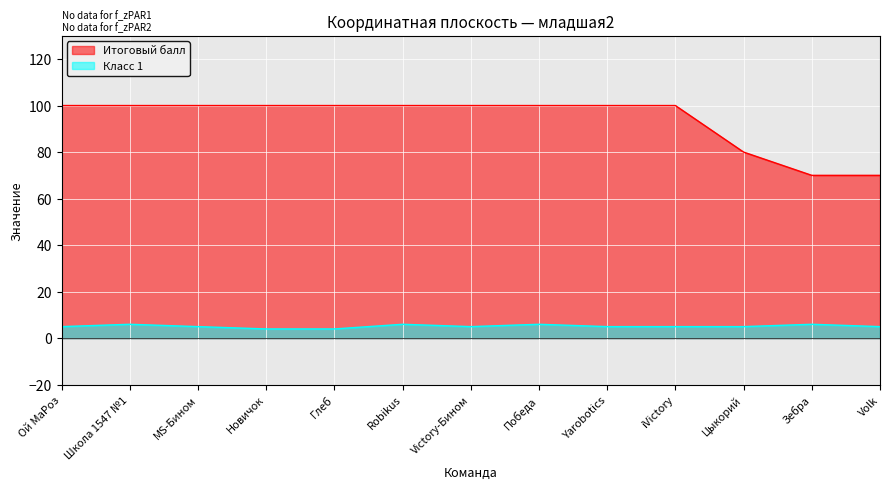

What is the total value across all series at Новичок?

104